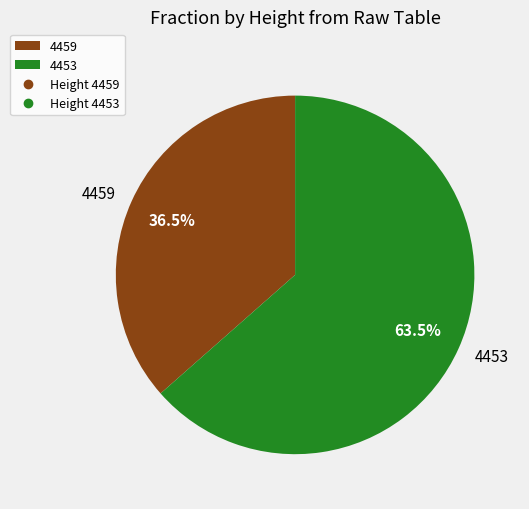

True or false: 4453 accounts for 71% of the total.

False